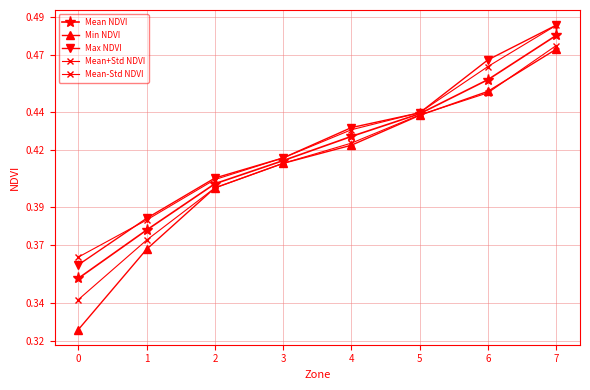

True or false: Min NDVI and Mean NDVI intersect in this chart.

False